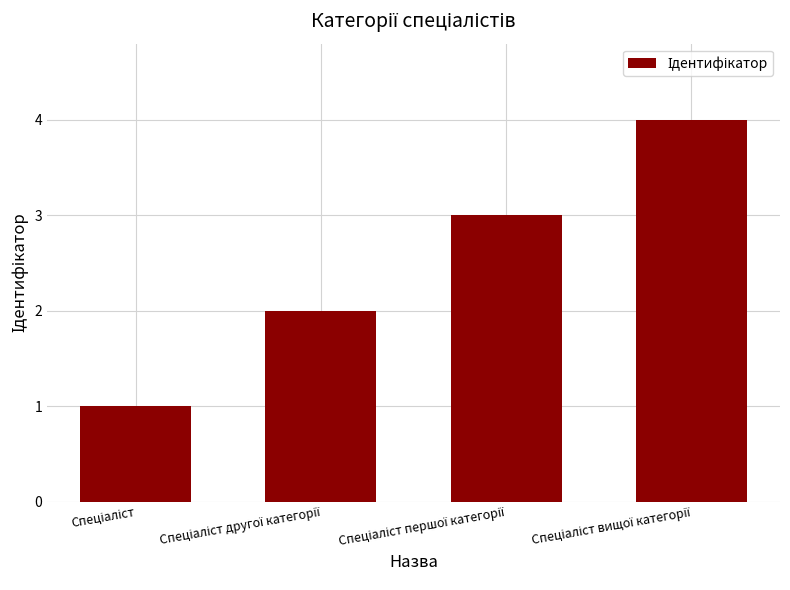

How many series are shown in this chart?

1